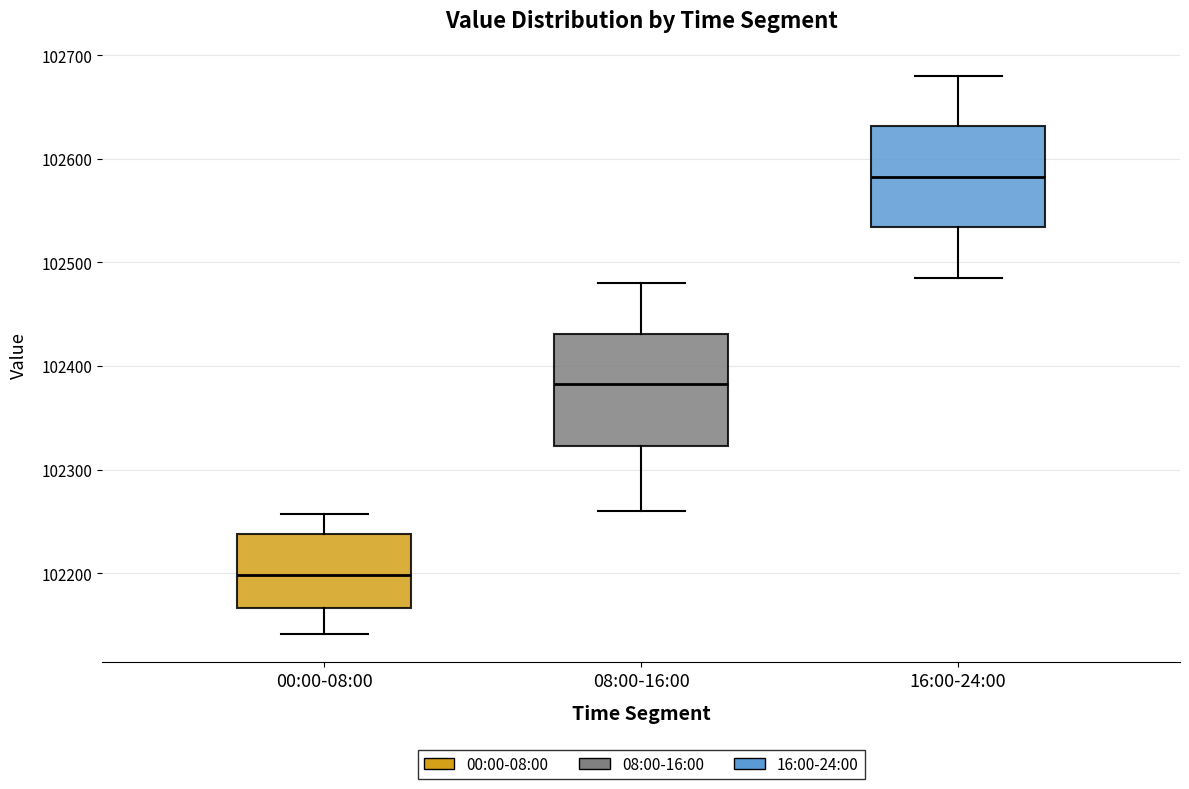

Reading left to right, transcribe this box plot: for each box, give where its median line is, the range the box spans, and where its two whiskers end, as read against the y-axis. The values are not printed on the chart, so give them approximately, as read against the axis.

00:00-08:00: median 102200, box 102170 to 102240, whiskers 102140 to 102260
08:00-16:00: median 102380, box 102320 to 102430, whiskers 102260 to 102480
16:00-24:00: median 102580, box 102530 to 102630, whiskers 102490 to 102680